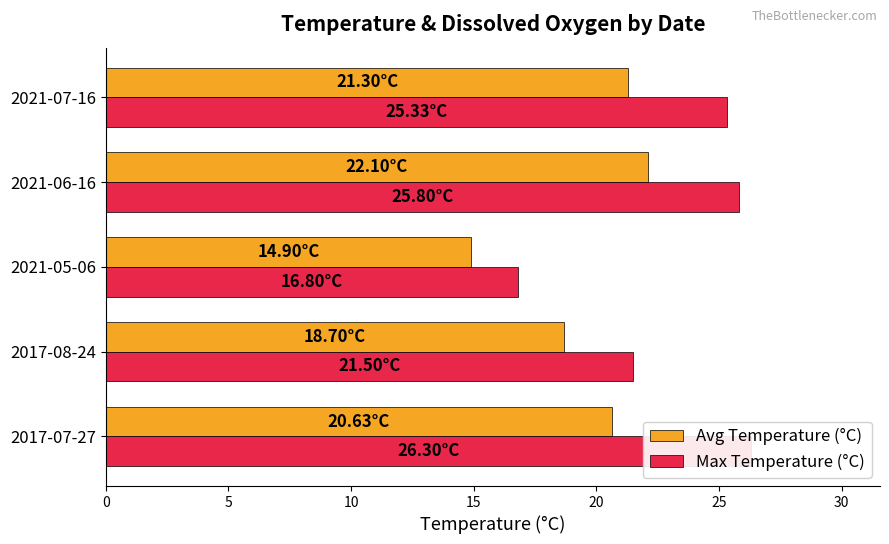

What is the sum of all Avg Temperature (°C) values?

97.6